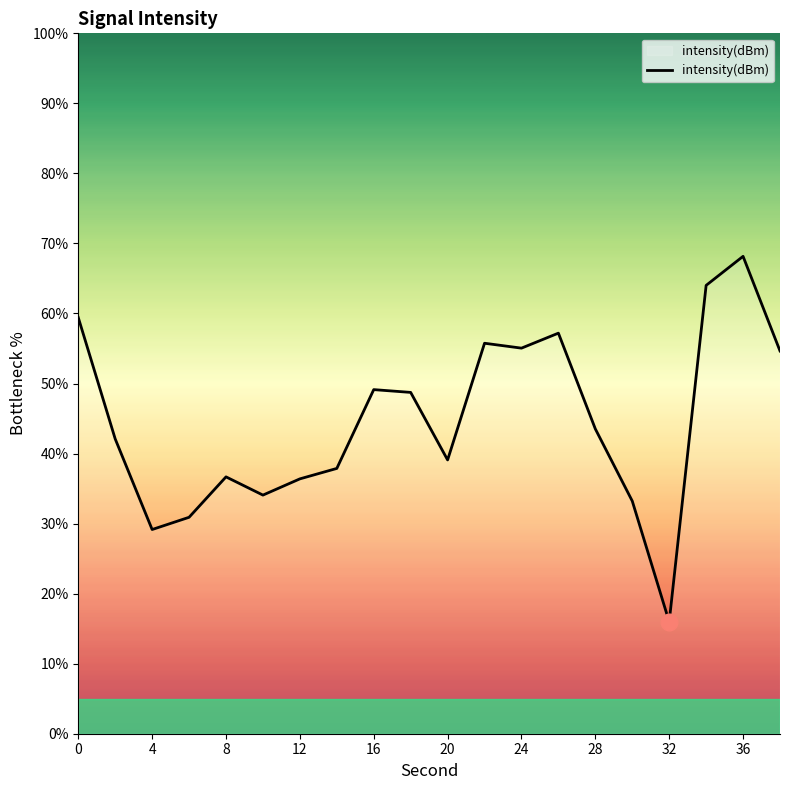

What is the minimum value shown in the chart?

16.0